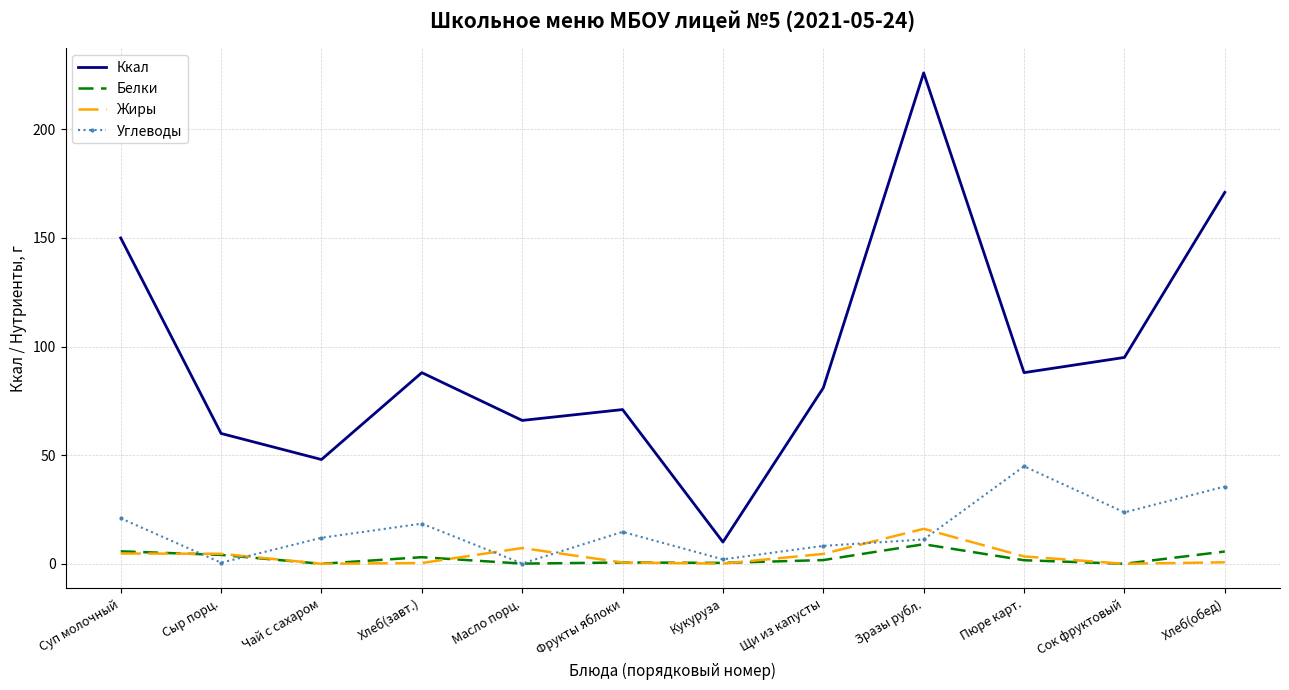

What is the average value of the Жиры series?

3.5